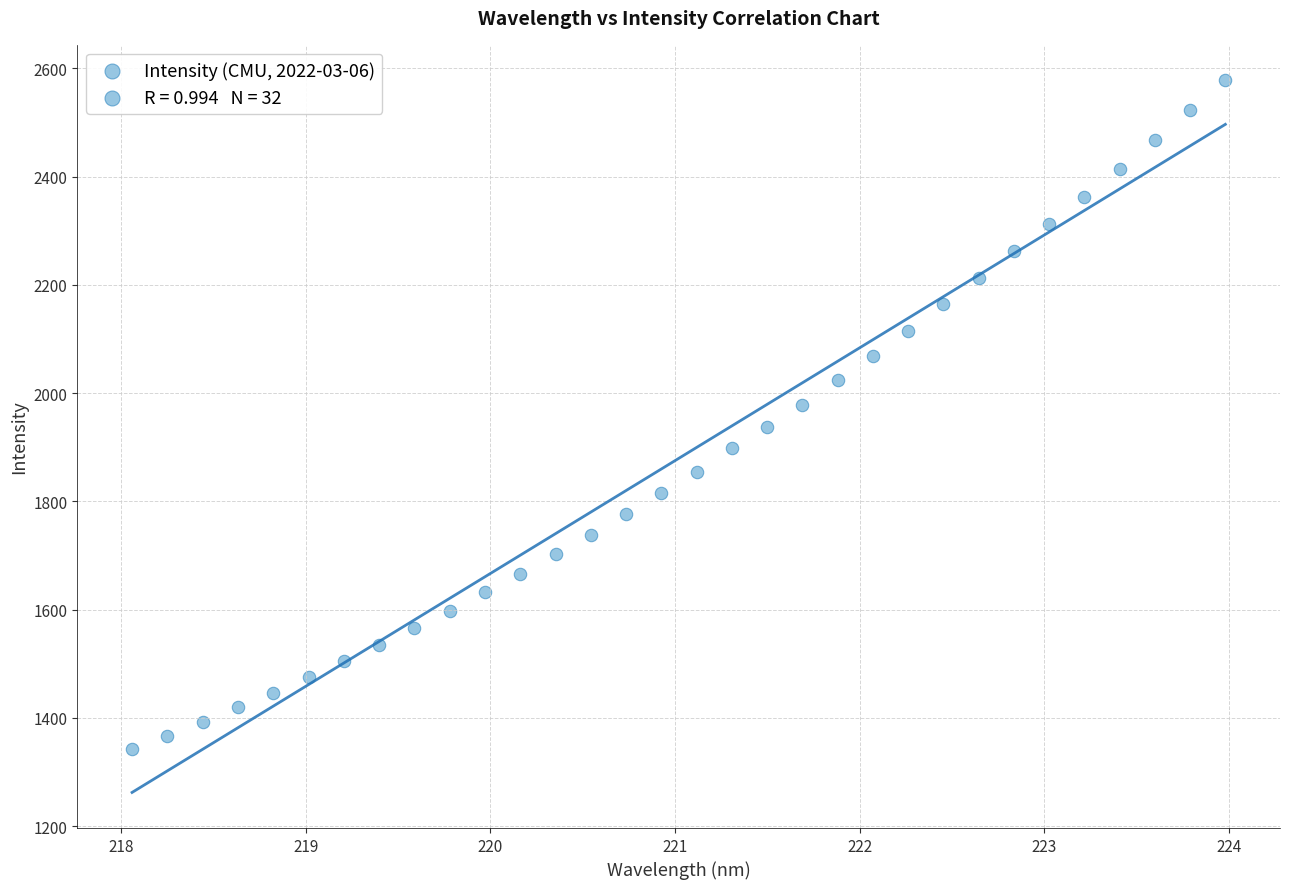

What is the range of X values (max minus min)?

5.9